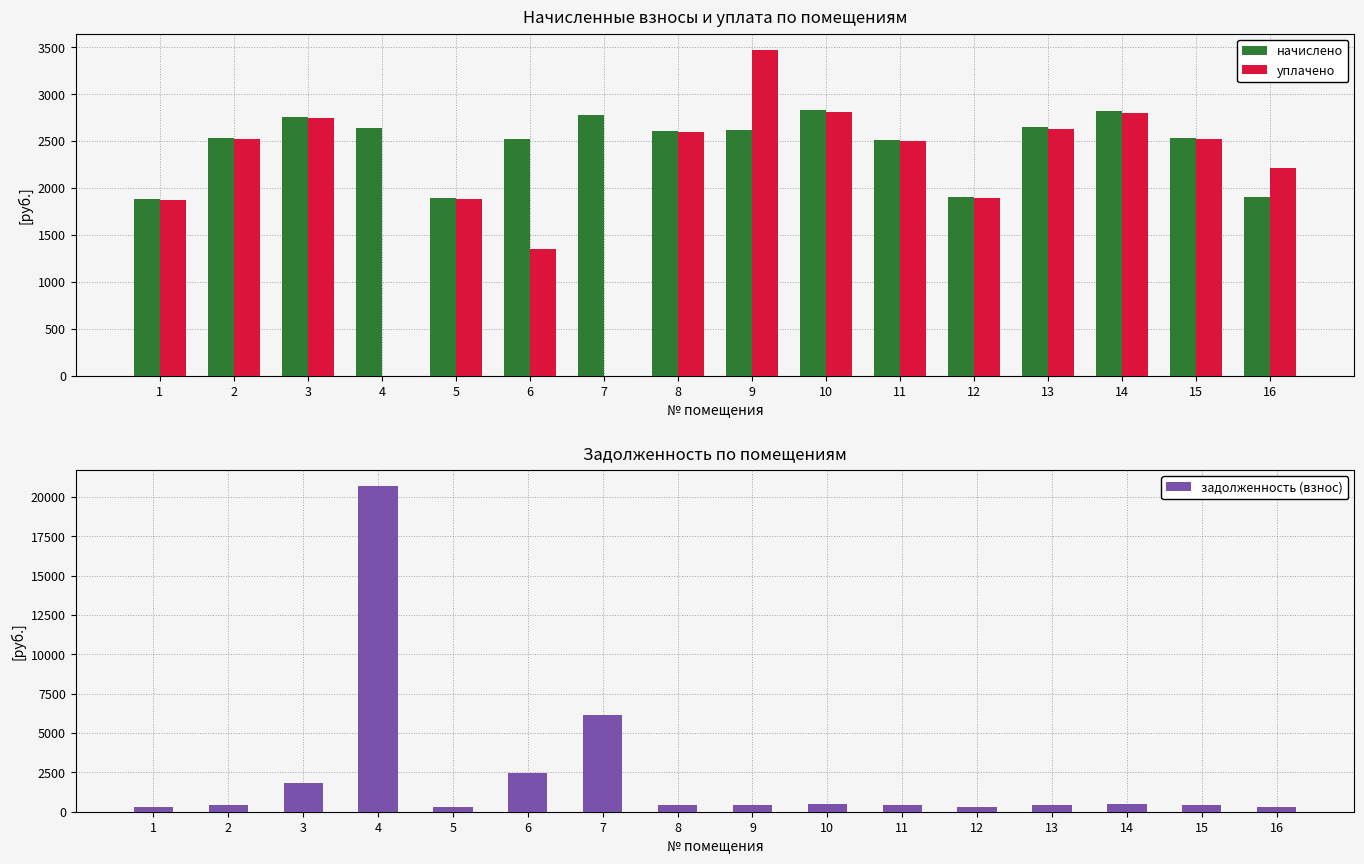

At which category does the chart reach its minimum across all series?

4